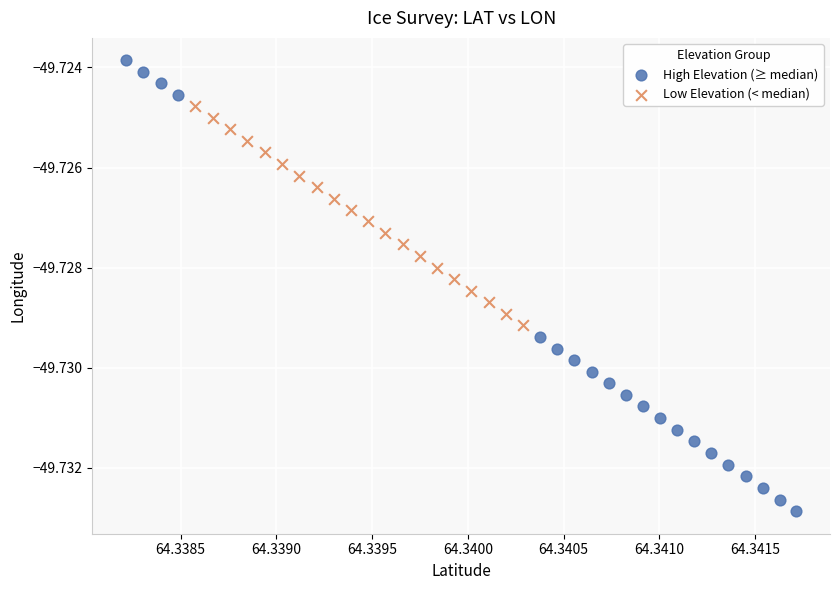

Which series contains the lowest Y value?

High Elevation (≥ median)